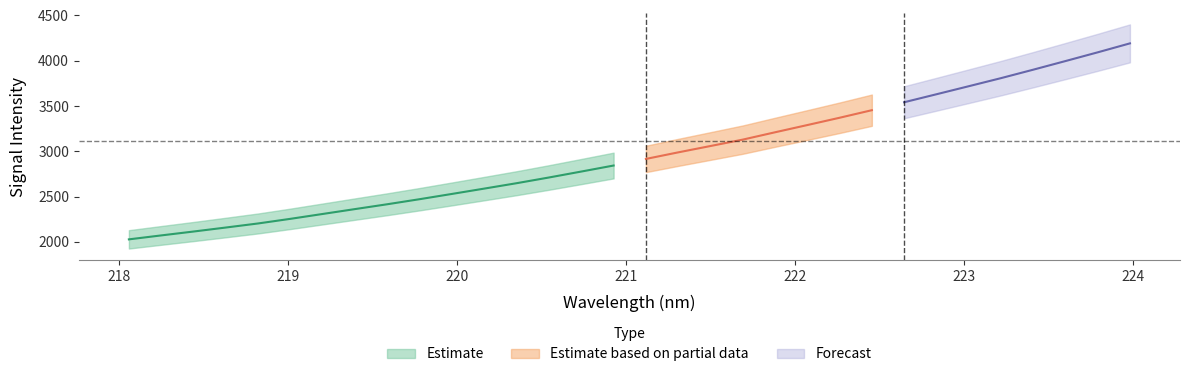

True or false: x and y cross at least once.

False